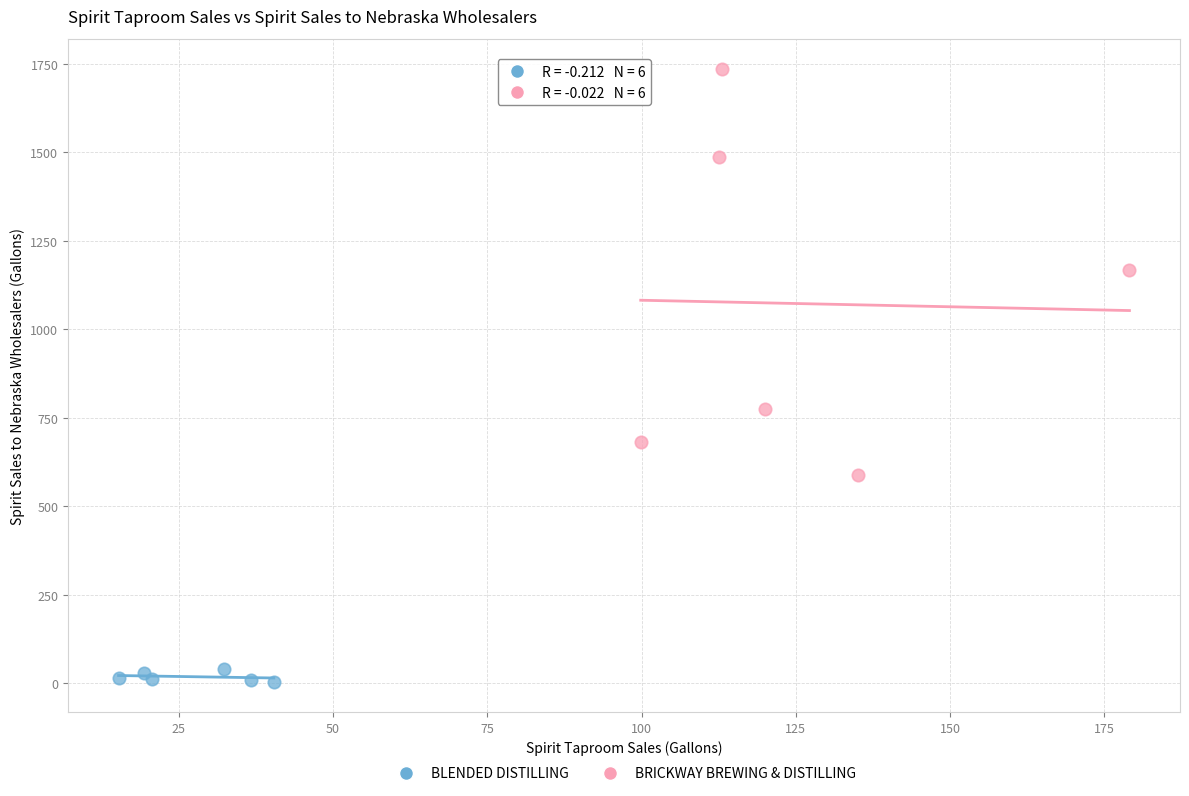

Which series contains the highest Y value?

BRICKWAY BREWING & DISTILLING